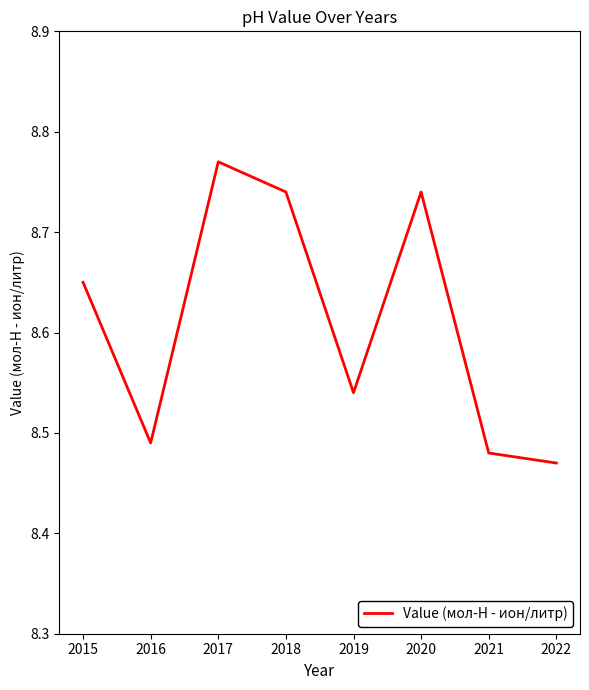

Is it true that the value at 2020 is 13.4?

False